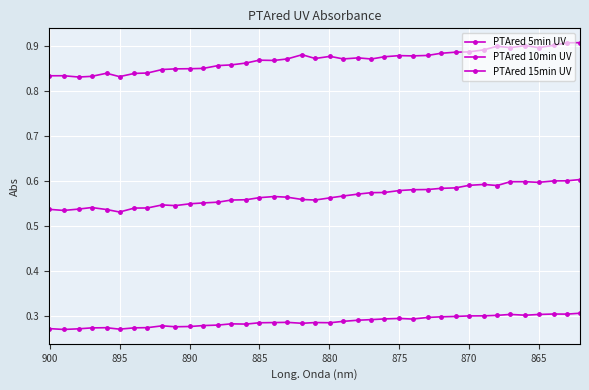

In PTAred 10min UV, how many points are lower than both neighbors (excluding endpoints)?

6